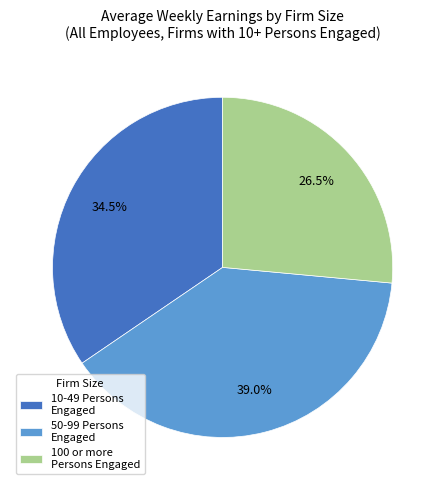

To the nearest percent, what is the average slice percentage?

33%